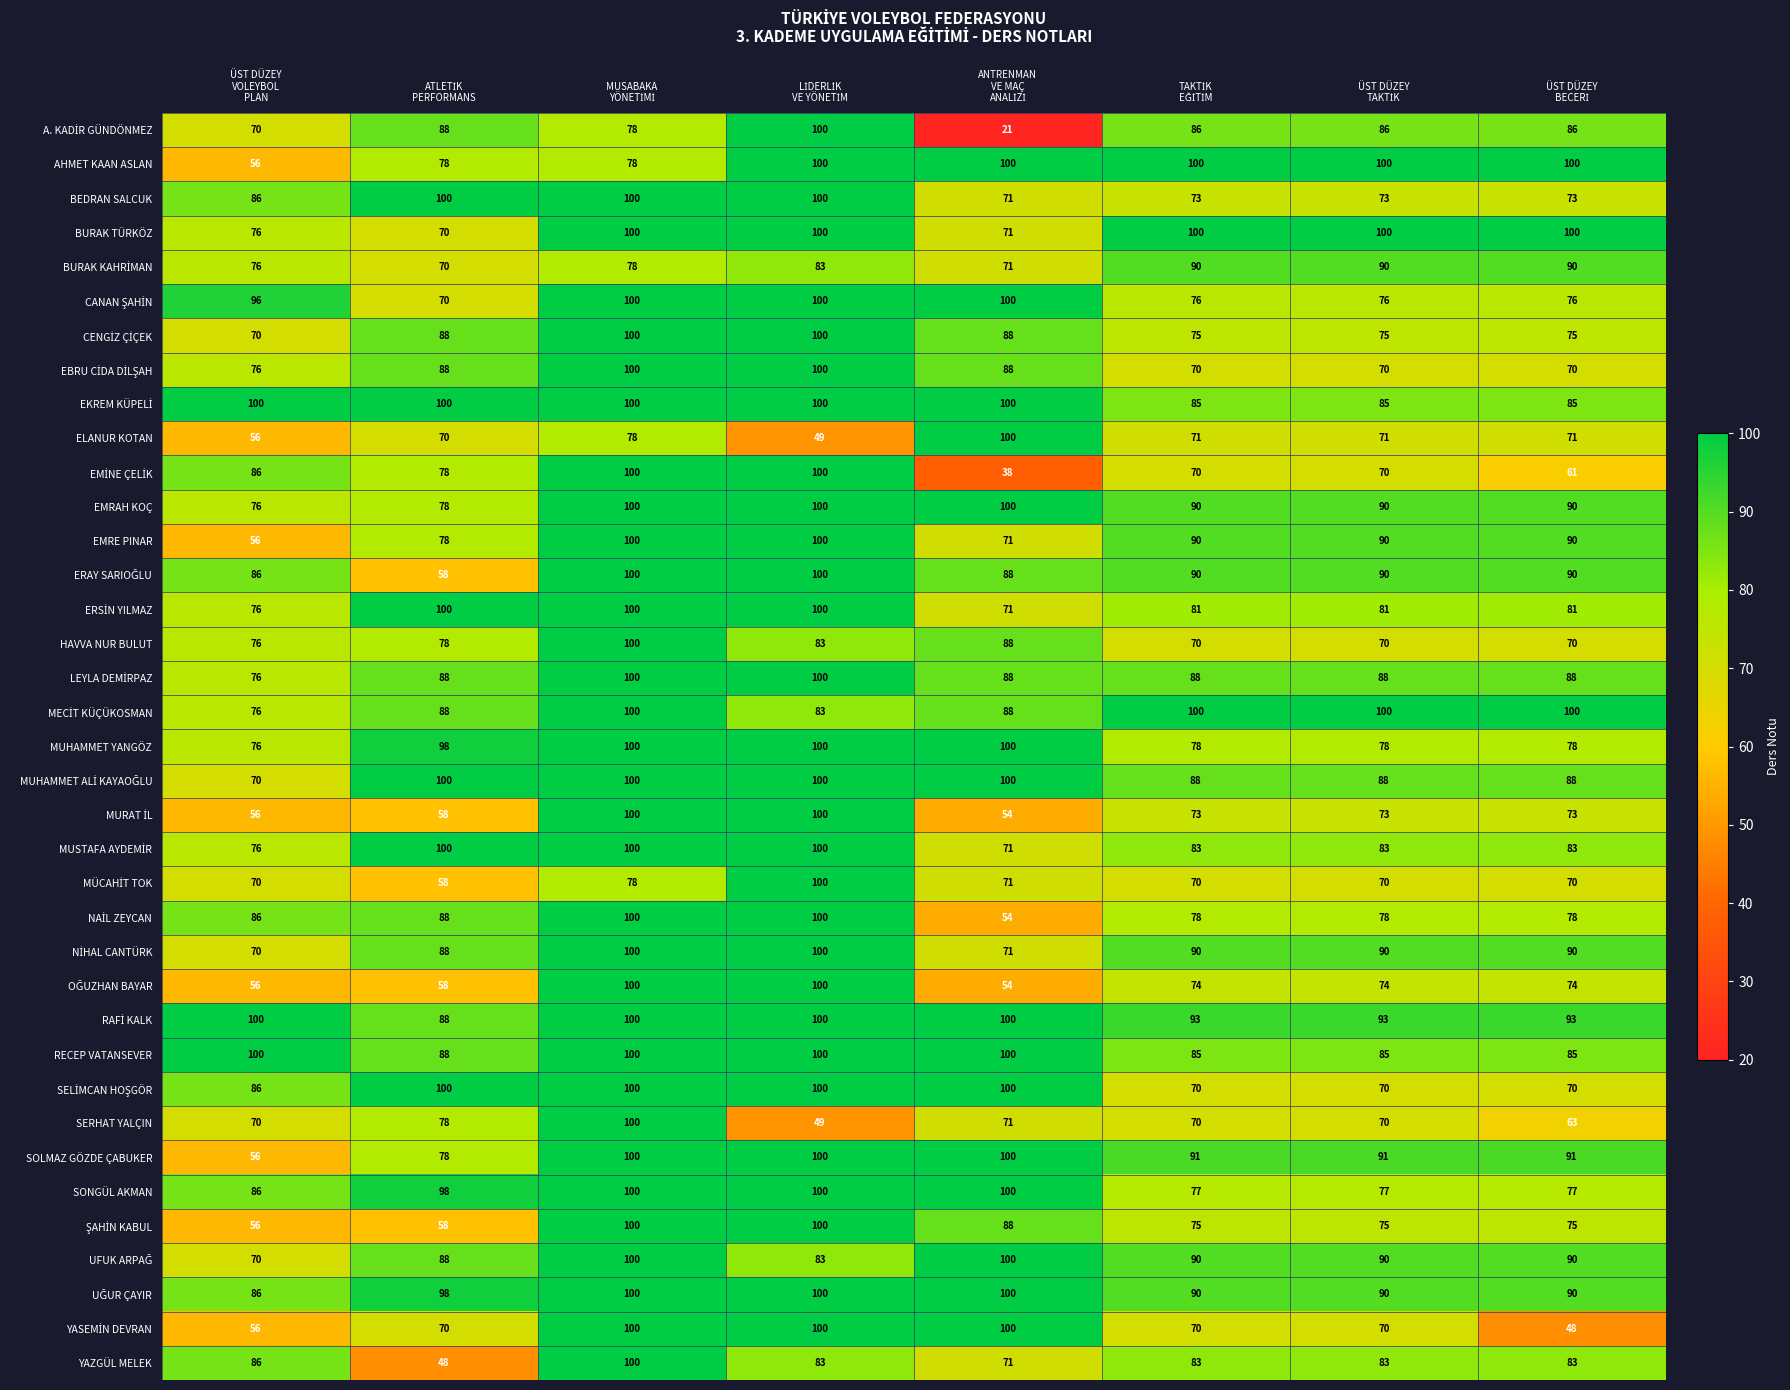

At how many categories does at least one series exceed 74?

8